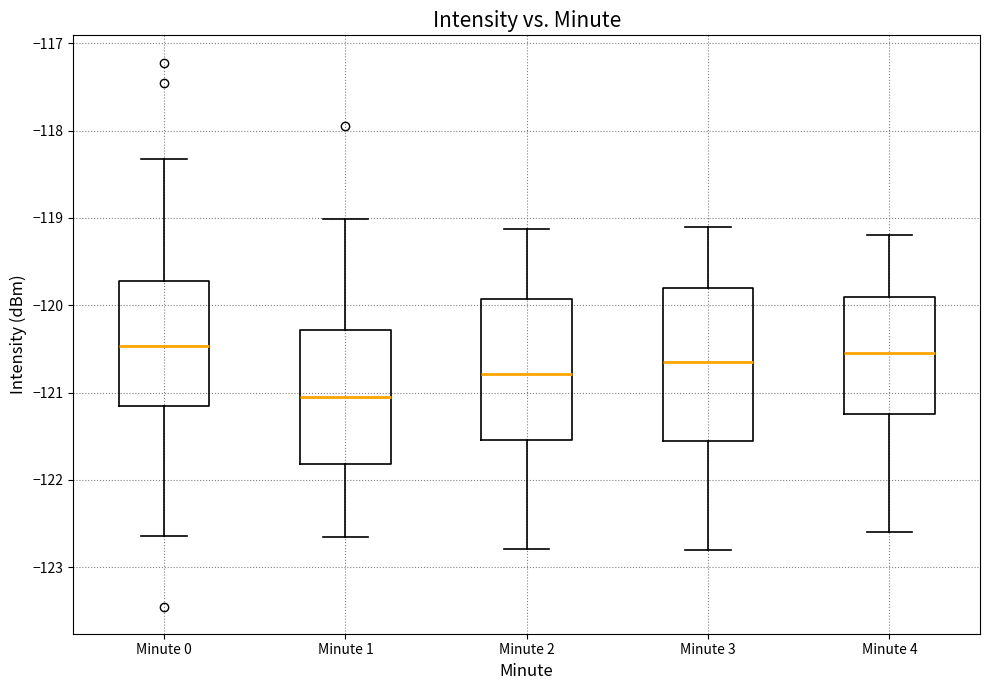

Reading left to right, read every box against the y-axis: the position of its median line, the range the box covers, and the ends of its whiskers. The values are not printed on the chart, so give them approximately, as read against the axis.

Minute 0: median -120.5, box -121.1 to -119.7, whiskers -122.6 to -118.3
Minute 1: median -121.1, box -121.8 to -120.3, whiskers -122.7 to -119.0
Minute 2: median -120.8, box -121.5 to -119.9, whiskers -122.8 to -119.1
Minute 3: median -120.6, box -121.5 to -119.8, whiskers -122.8 to -119.1
Minute 4: median -120.5, box -121.2 to -119.9, whiskers -122.6 to -119.2